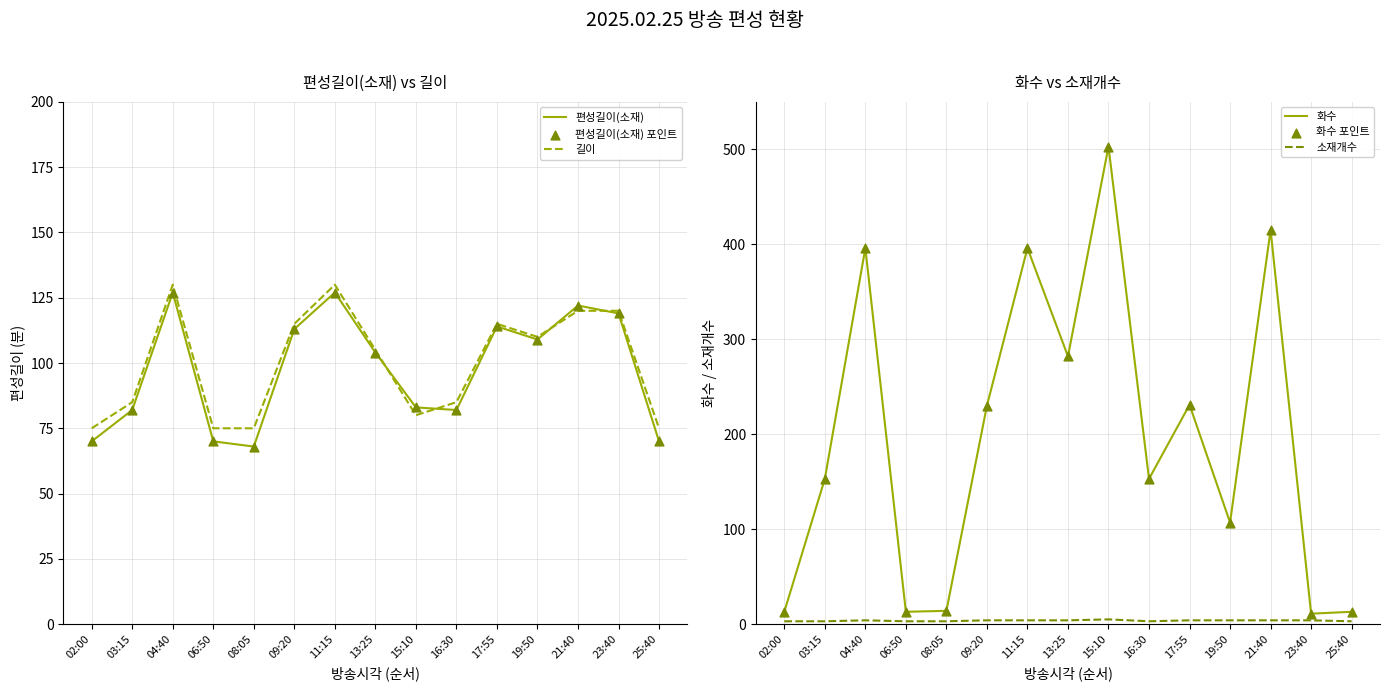

Which series has the largest total across all categories?

화수